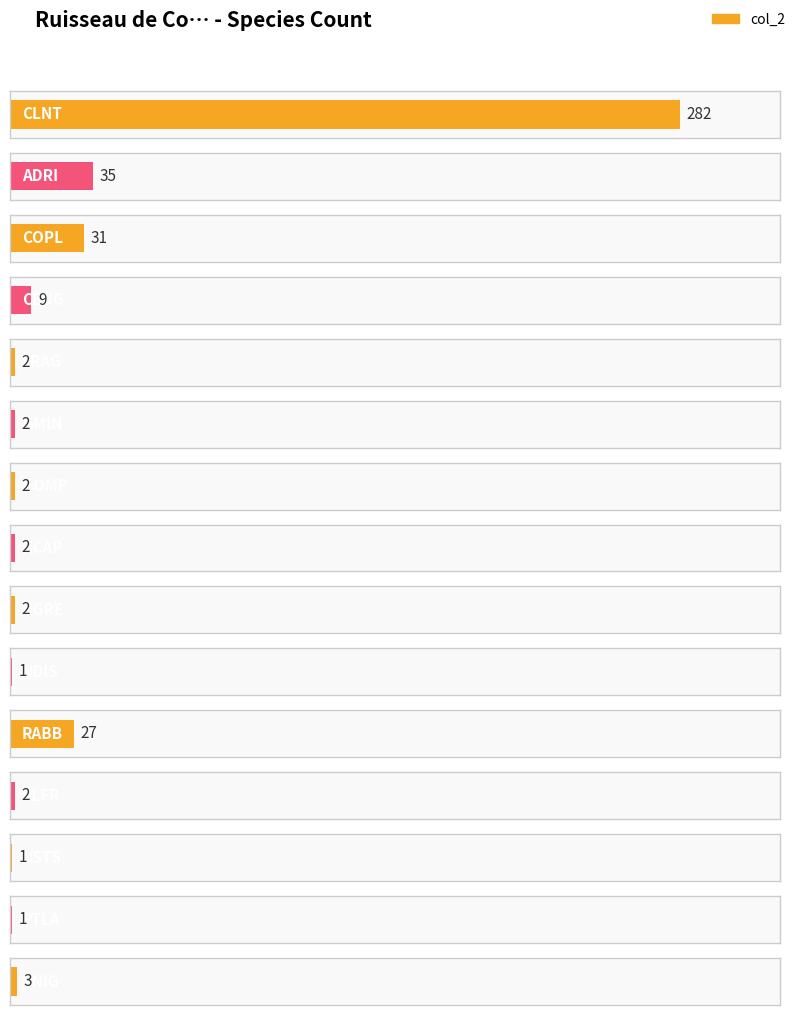

List the labels in order of value, smallest first.

NDIS, NSTS, PTLA, FRAG, GMIN, GOMP, HCAP, NGRE, PLFR, SNIG, CEUG, RABB, COPL, ADRI, CLNT